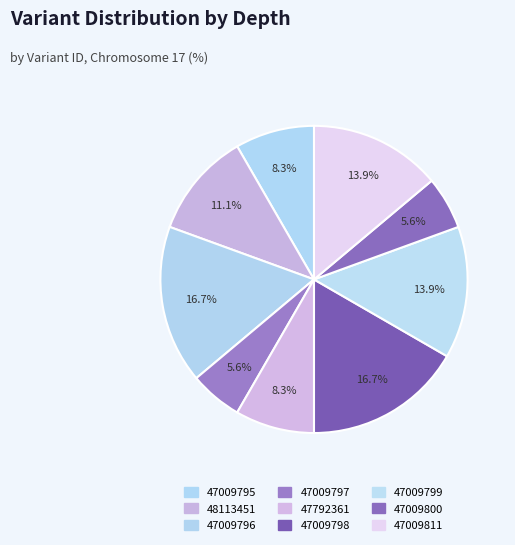

Is there any slice that represents more than half of the pie?

No